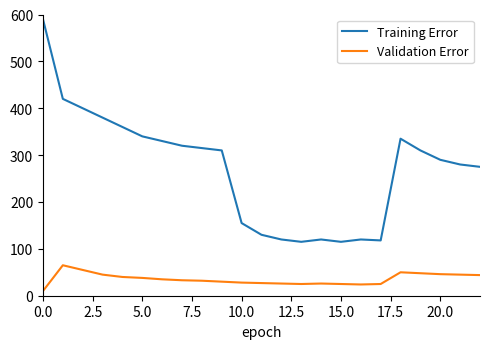

Which series has the widest spread of values?

Training Error